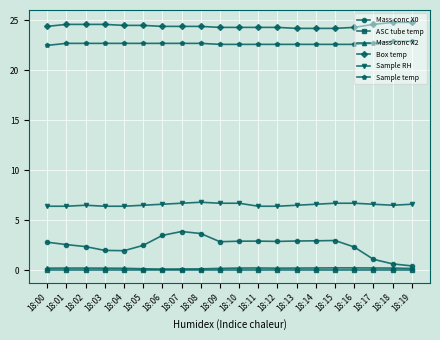

True or false: Sample RH has a value of 3.2 at 18:17.

False